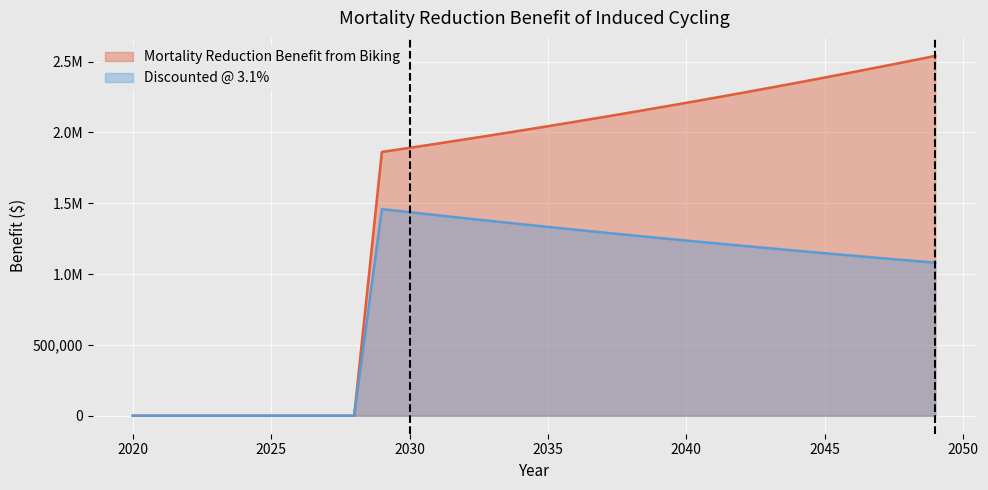

What are all the series names shown in the legend?

Mortality Reduction Benefit from Biking, Discounted @ 3.1%